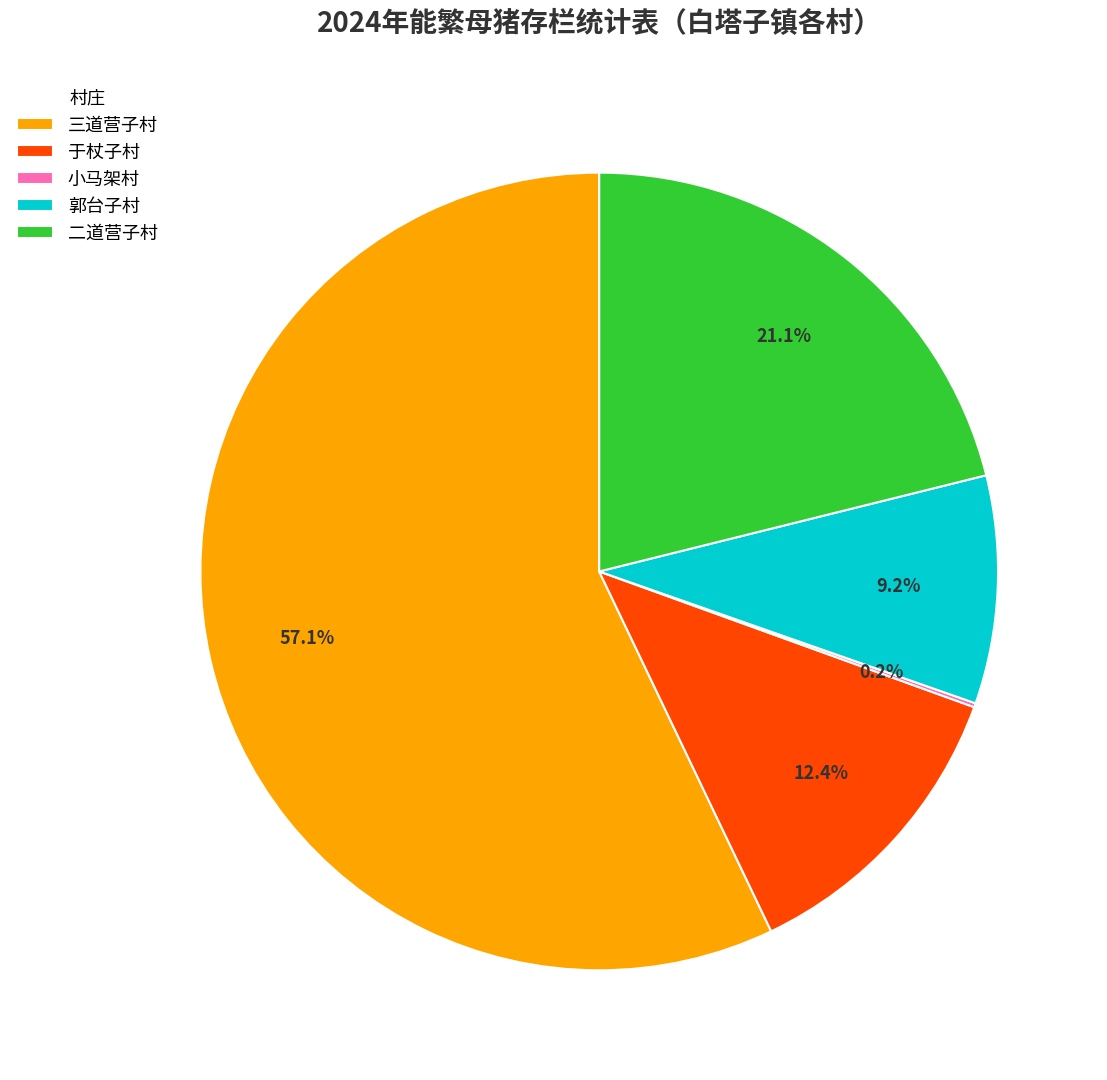

What percentage do 二道营子村 and 于杖子村 together represent?

33.5%